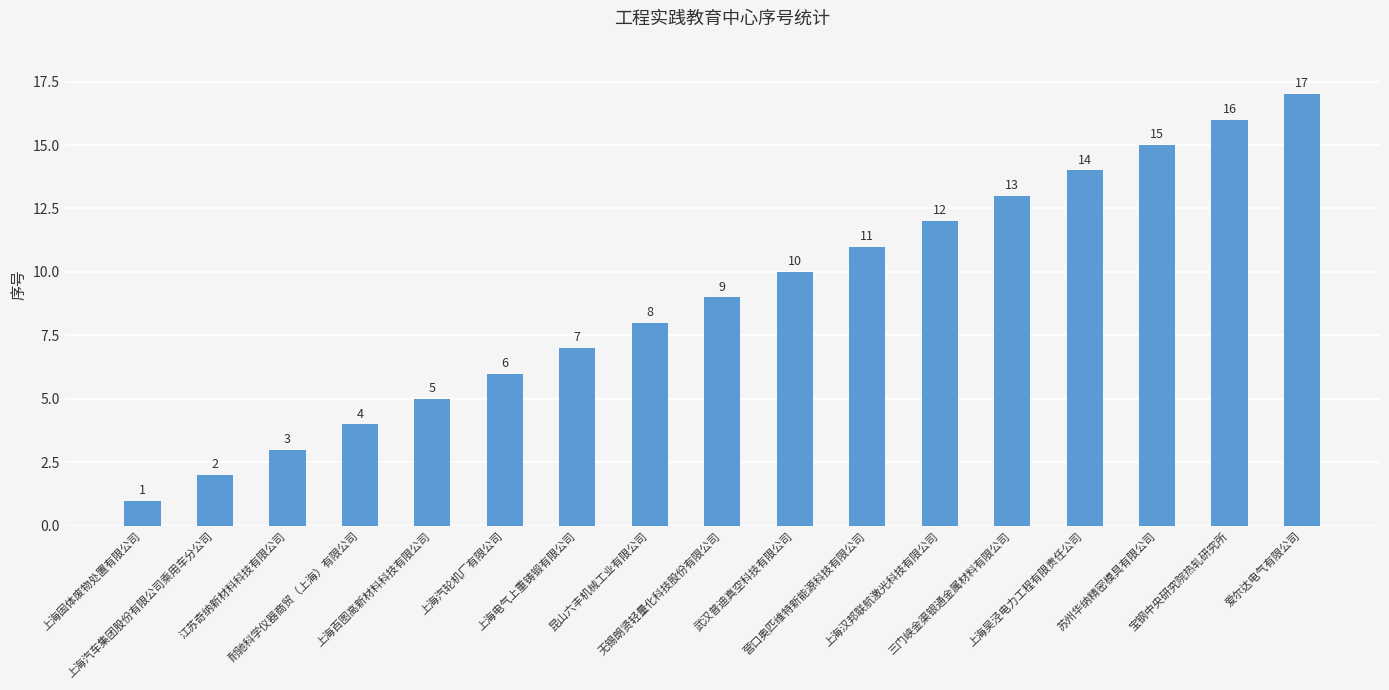

Rank the categories by value from lowest to highest.

上海固体废物处置有限公司, 上海汽车集团股份有限公司乘用车分公司, 江苏奇纳新材料科技有限公司, 耐驰科学仪器商贸（上海）有限公司, 上海百图高新材料科技有限公司, 上海汽轮机厂有限公司, 上海电气上重铸锻有限公司, 昆山六丰机械工业有限公司, 无锡朗贤轻量化科技股份有限公司, 武汉普迪真空科技有限公司, 营口奥匹维特新能源科技有限公司, 上海汉邦联航激光科技有限公司, 三门峡金渠银通金属材料有限公司, 上海吴泾电力工程有限责任公司, 苏州华纳精密模具有限公司, 宝钢中央研究院热轧研究所, 爱尔达电气有限公司